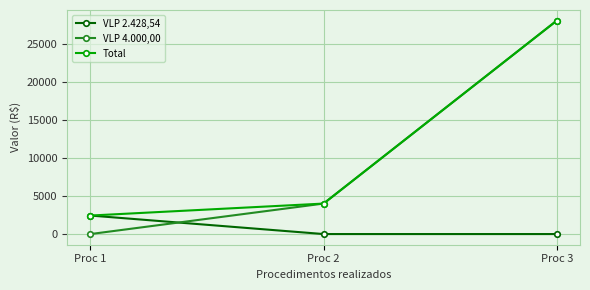

Reading left to right, extract all data points from this chart.

VLP 2.428,54: 2428.5	0.0	0.0
VLP 4.000,00: 0.0	4000.0	28000.0
Total: 2428.5	4000.0	28000.0